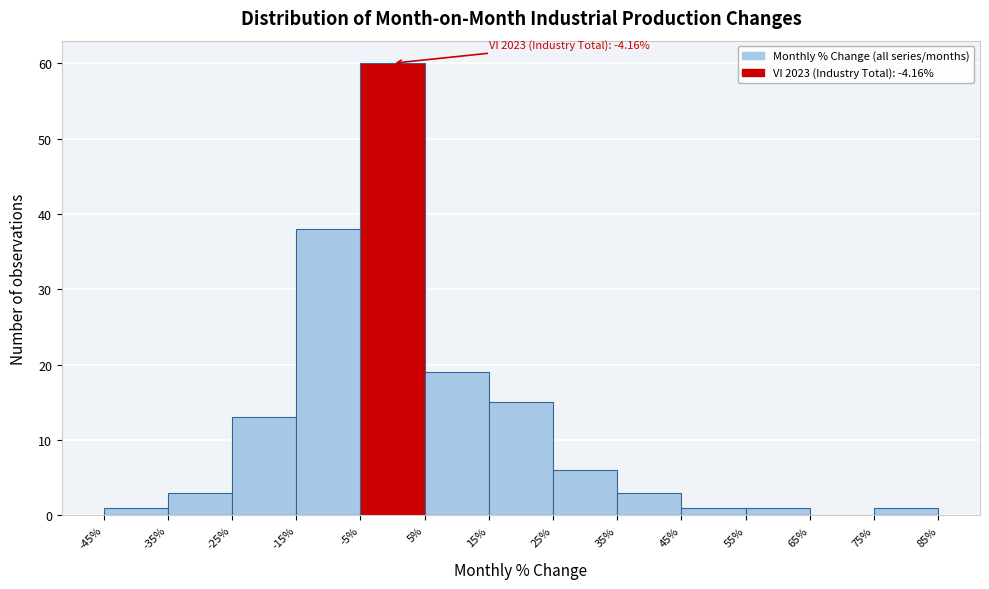

Over which range of the x-axis is the bar tallest?

-5% to 5%